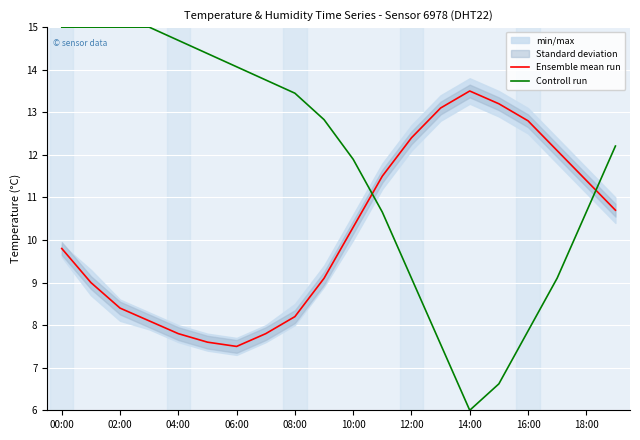

The Controll run series shows 23.3 at 02:00. True or false?

False